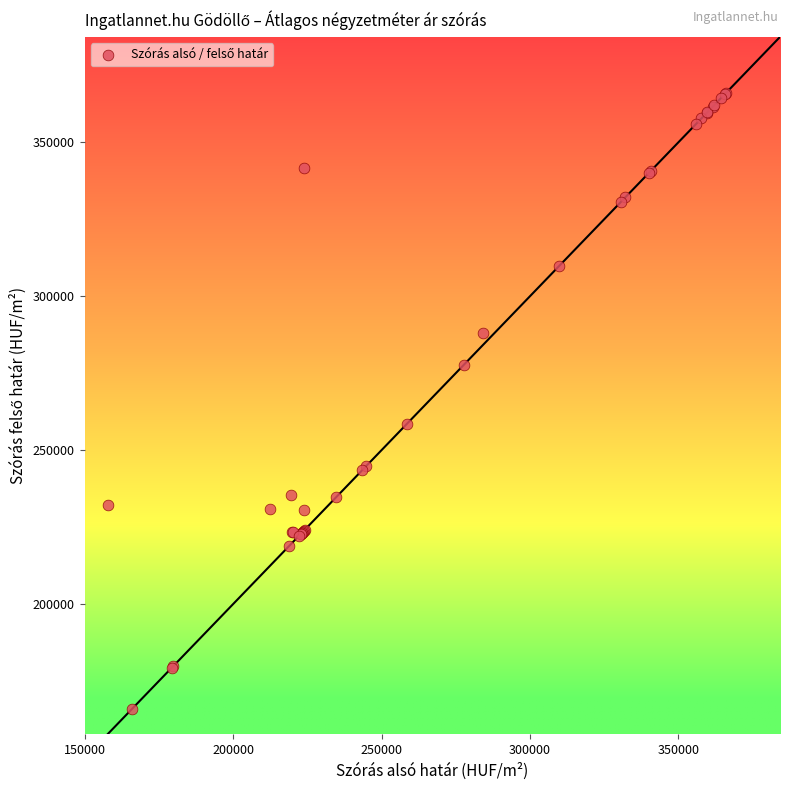

What Y value in the scatter plot is closest to 265952?

258666